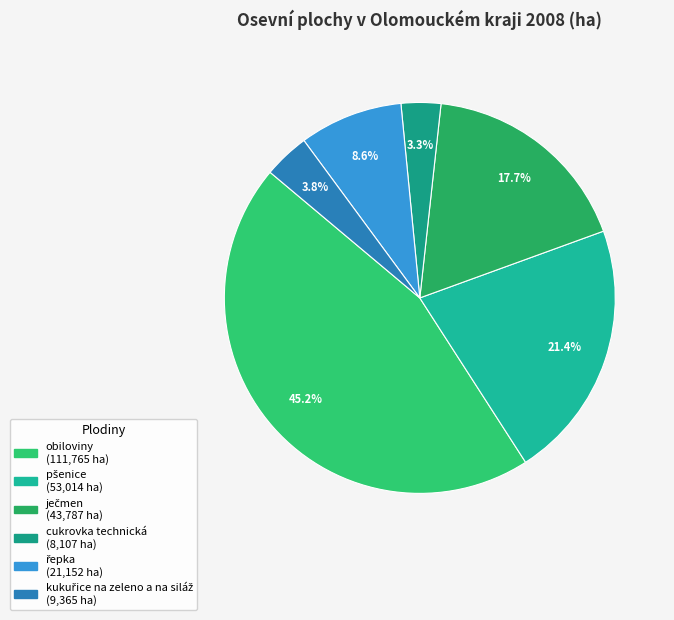

What percentage do cukrovka technická and řepka together represent?

11.8%